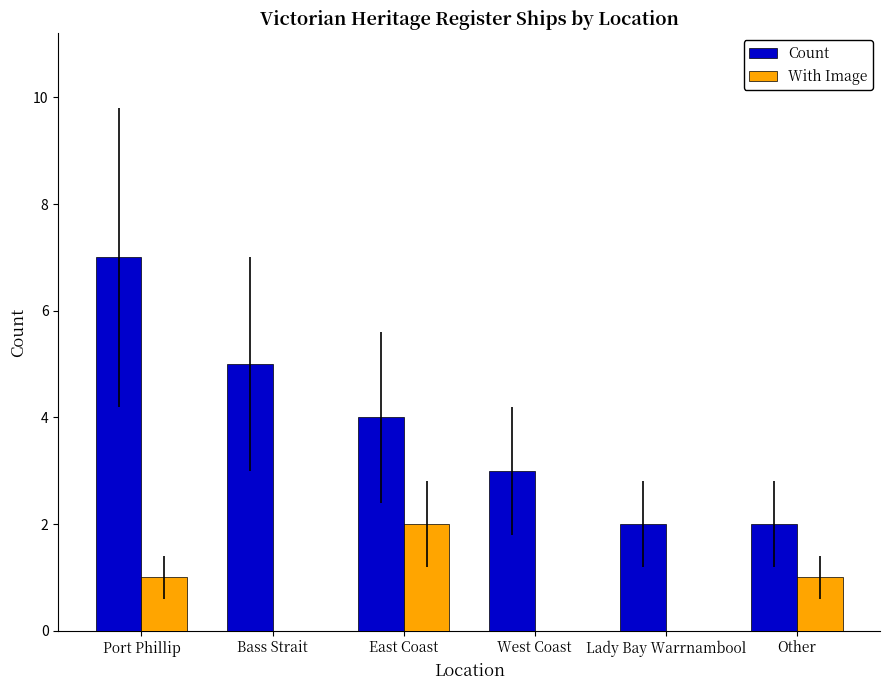

What is the sum of the Count values at Lady Bay Warrnambool and East Coast?

6